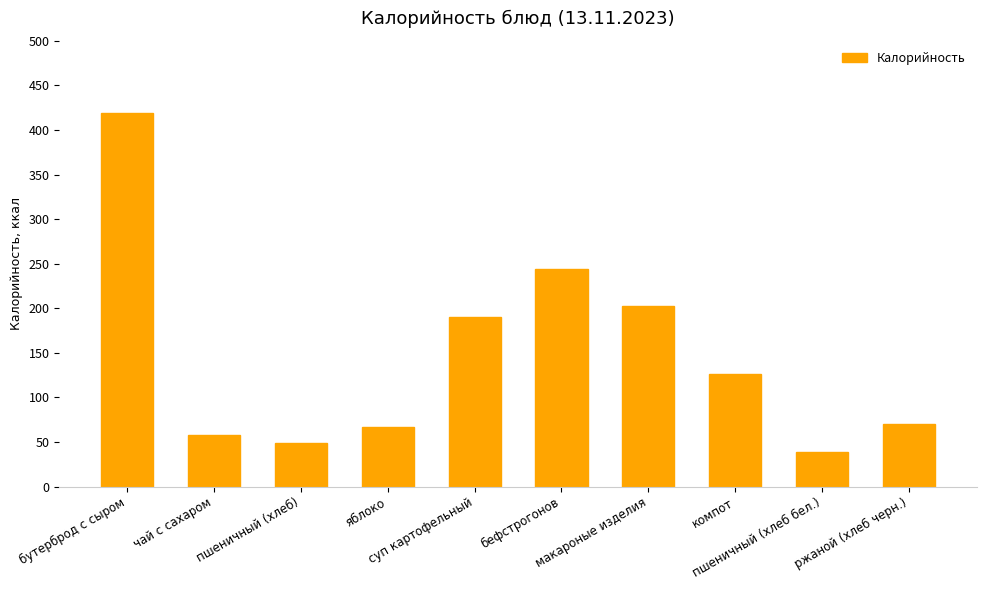

What is the sum of all values?

1465